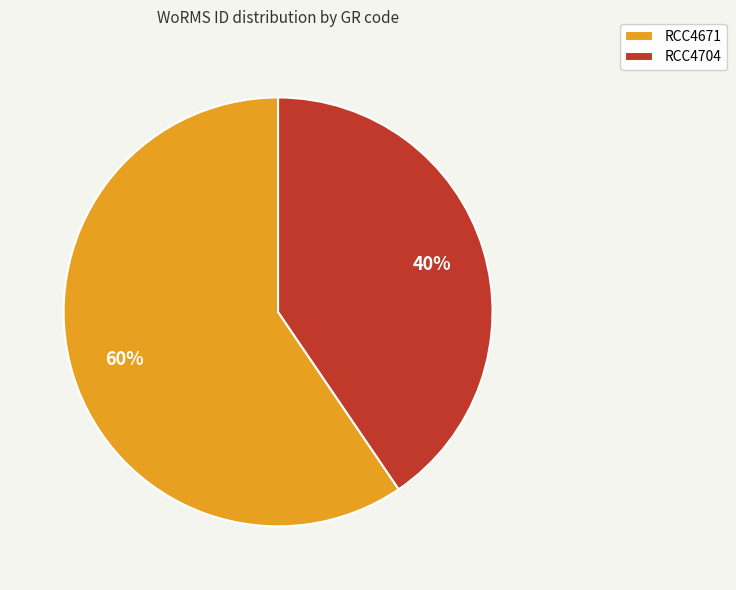

Which has a higher value, RCC4704 or RCC4671?

RCC4671